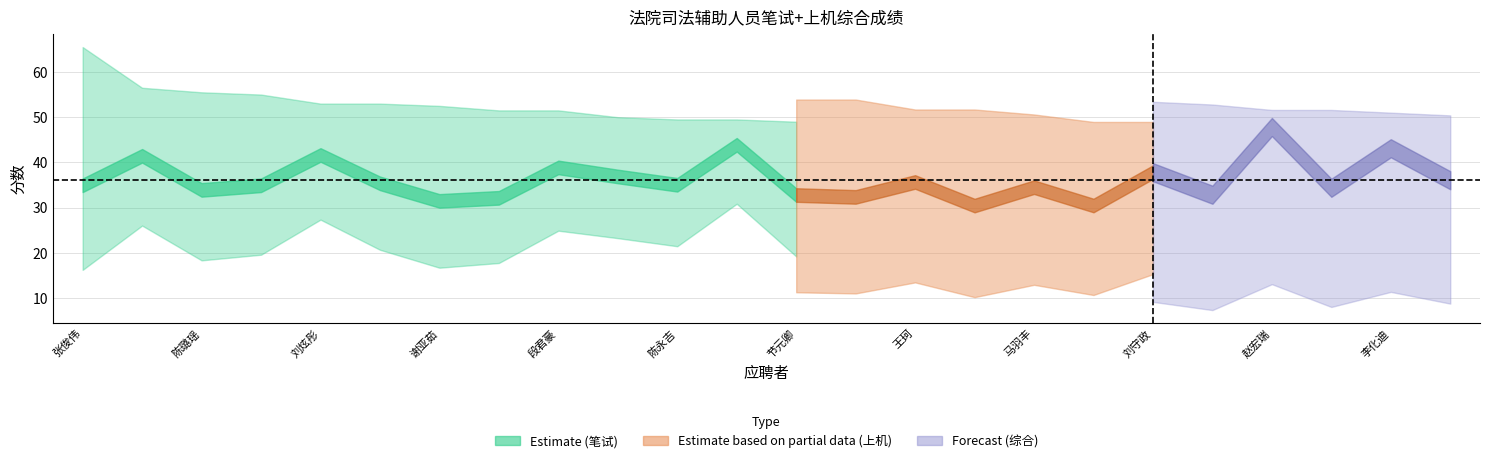

What is the spread (max minus min) of values at 张会杰?

19.8